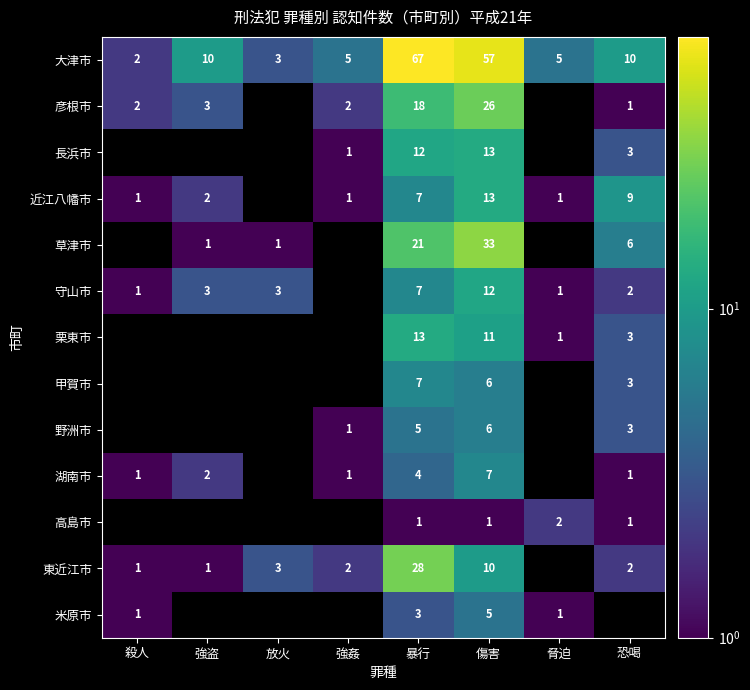

Which label corresponds to the largest value in the chart?

暴行